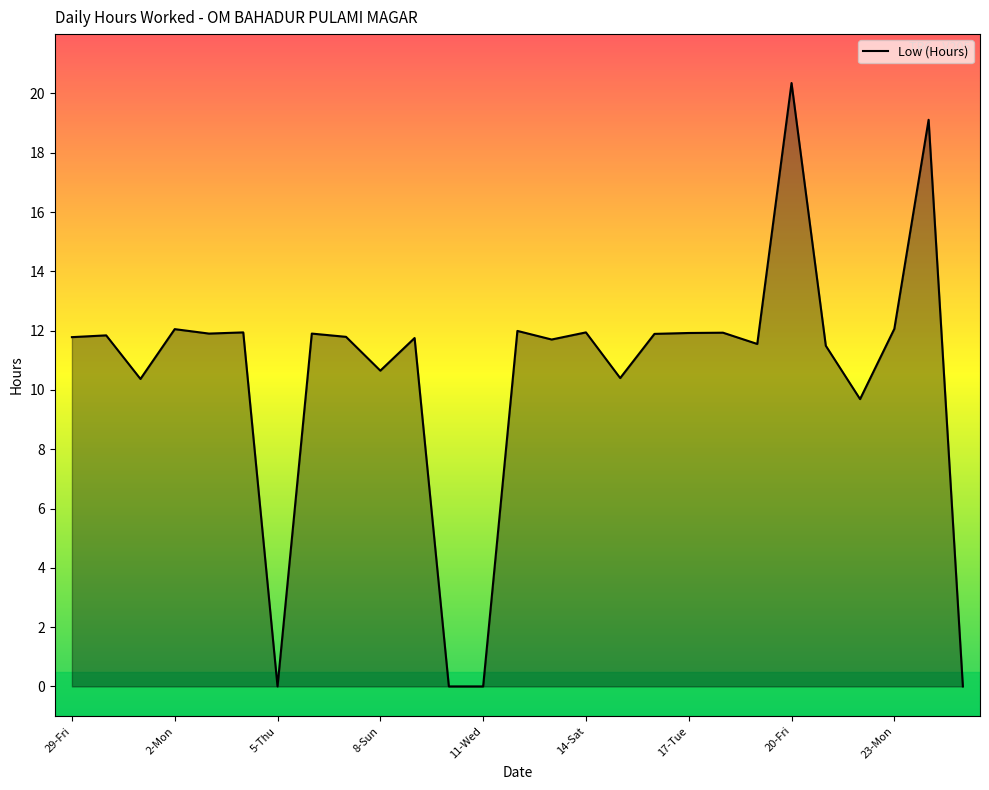

What is the maximum value shown in the chart?

20.4